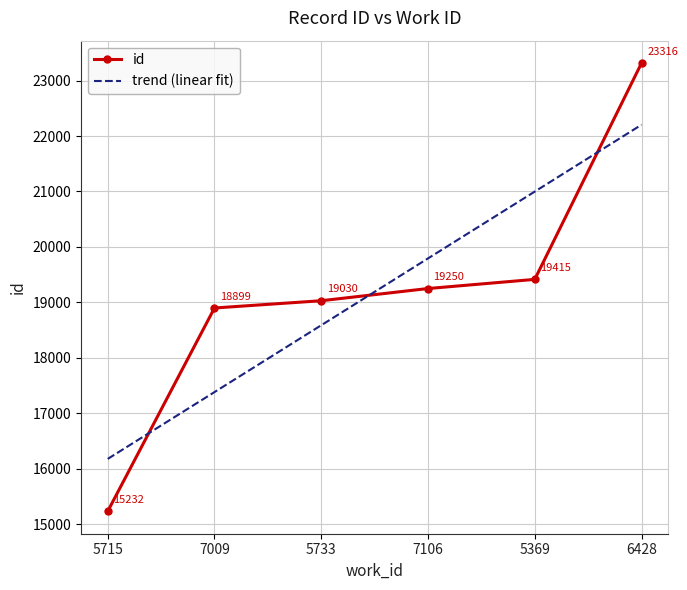

True or false: the data has more than 2 interior local peaks.

False